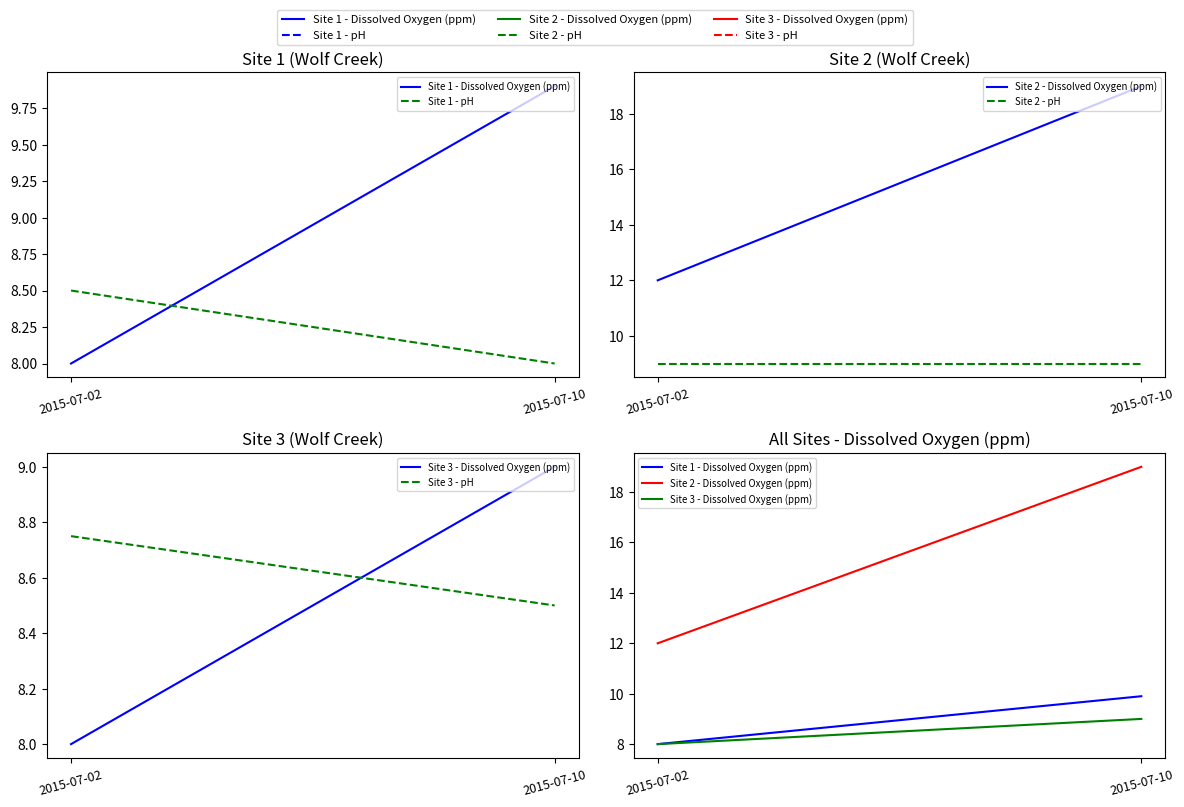

Where is Site 2 - pH nearest to the value 9?

2015-07-02